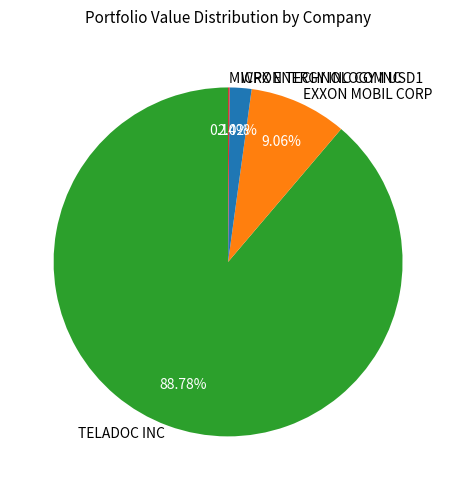

Which category has the biggest portion of the pie?

TELADOC INC